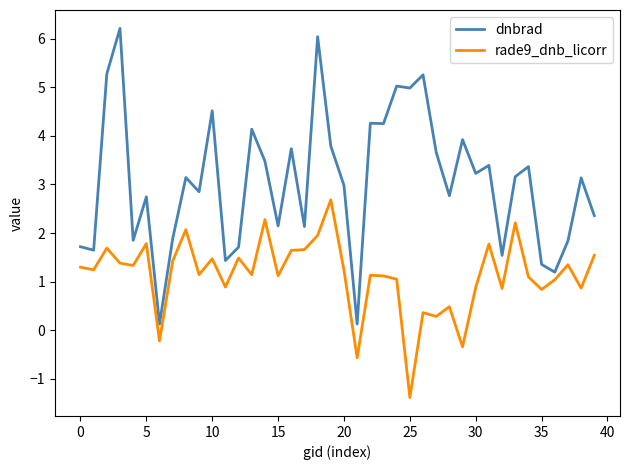

Which series has the largest range (max minus min)?

dnbrad